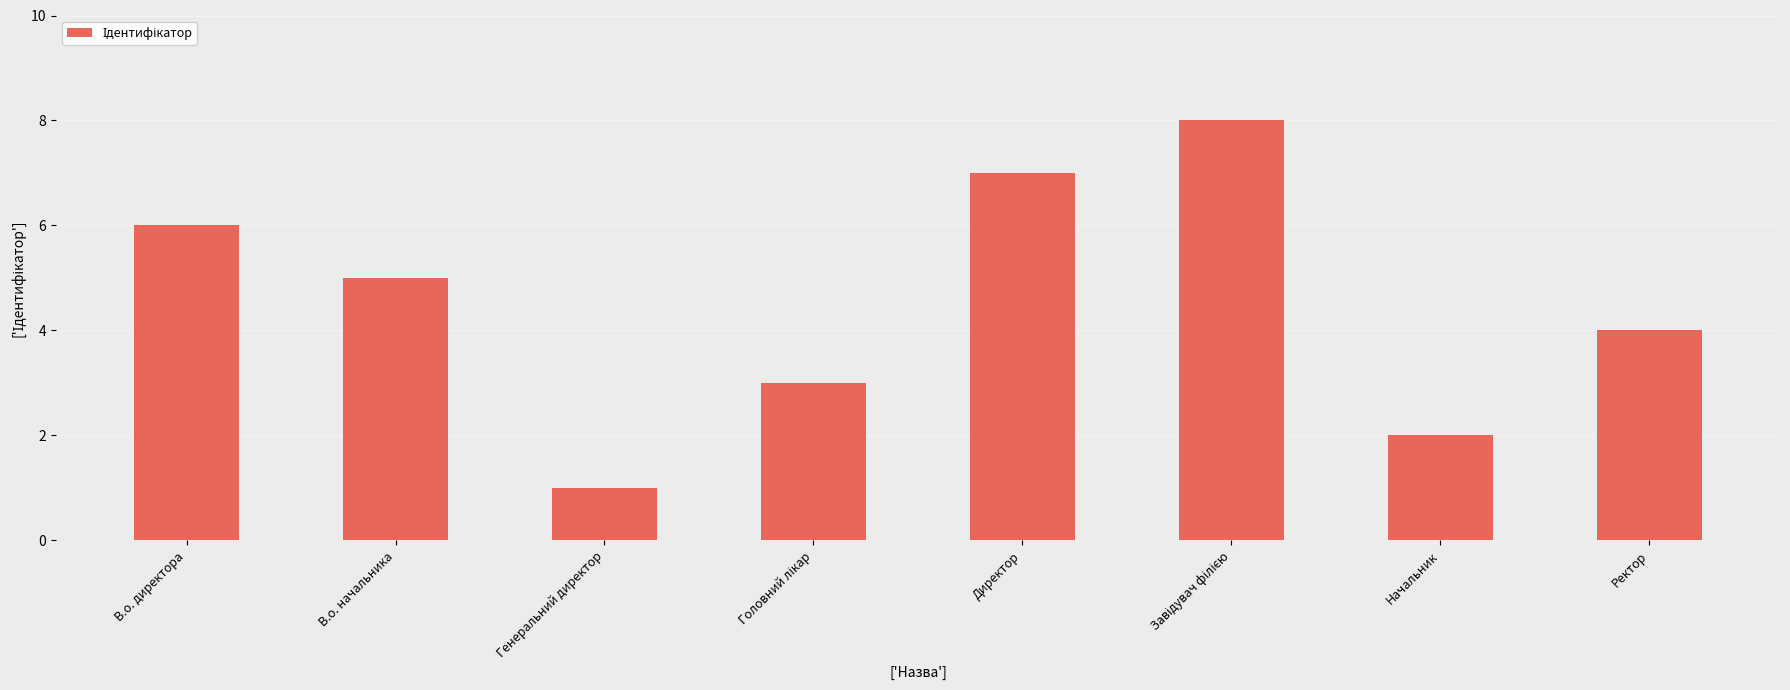

What is the label of the 6th bar from the right?

Генеральний директор